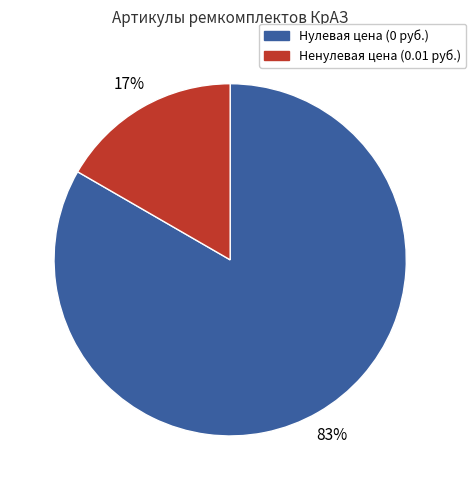

How many slices are in this pie chart?

2